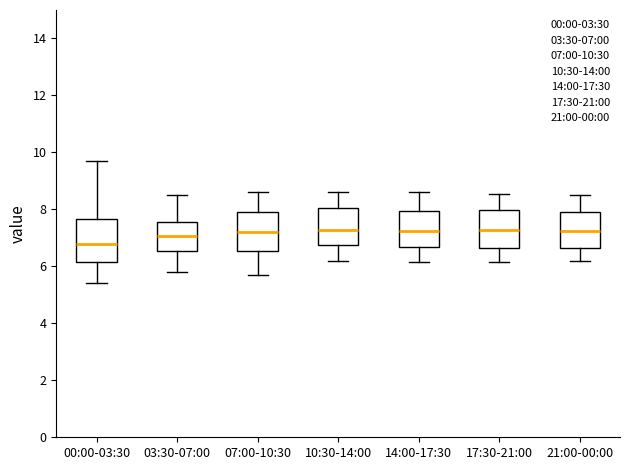

Reading left to right, transcribe this box plot: for each box, give where its median line is, the range the box spans, and where its two whiskers end, as read against the y-axis. The values are not printed on the chart, so give them approximately, as read against the axis.

00:00-03:30: median 6.8, box 6.2 to 7.6, whiskers 5.4 to 9.8
03:30-07:00: median 7.0, box 6.6 to 7.6, whiskers 5.8 to 8.6
07:00-10:30: median 7.2, box 6.6 to 8.0, whiskers 5.8 to 8.6
10:30-14:00: median 7.2, box 6.8 to 8.0, whiskers 6.2 to 8.6
14:00-17:30: median 7.2, box 6.6 to 8.0, whiskers 6.2 to 8.6
17:30-21:00: median 7.2, box 6.6 to 8.0, whiskers 6.2 to 8.6
21:00-00:00: median 7.2, box 6.6 to 8.0, whiskers 6.2 to 8.6